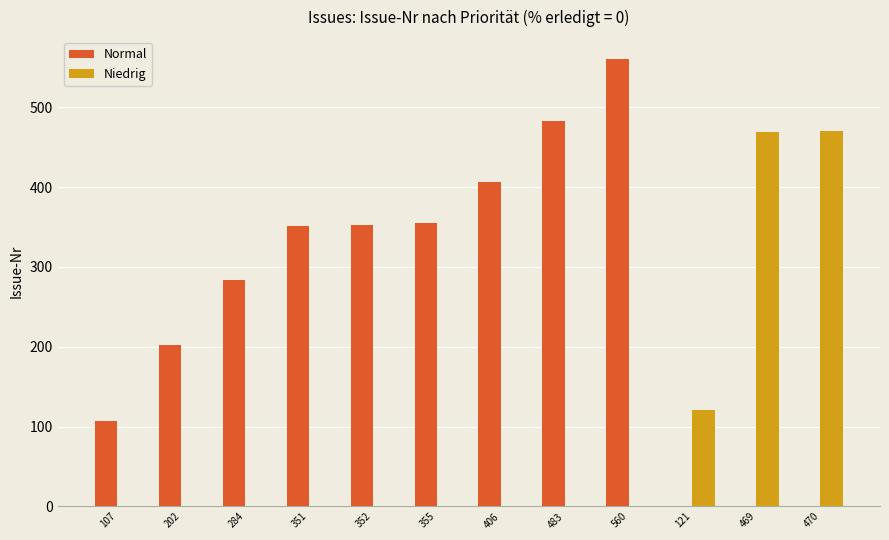

True or false: Niedrig has a value of 58 at 121.

False